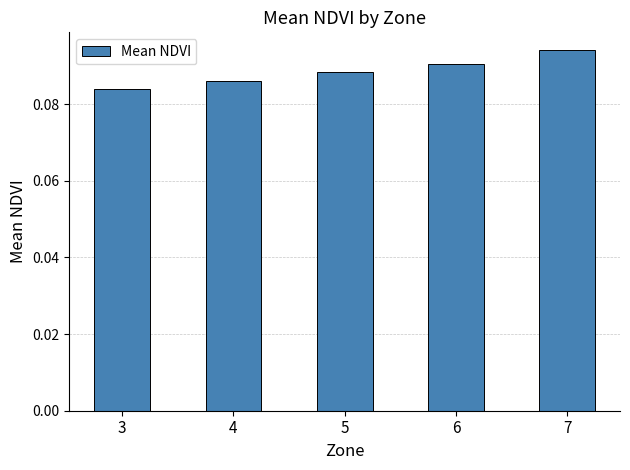

Is it true that the value at 3 is 0.0?

False